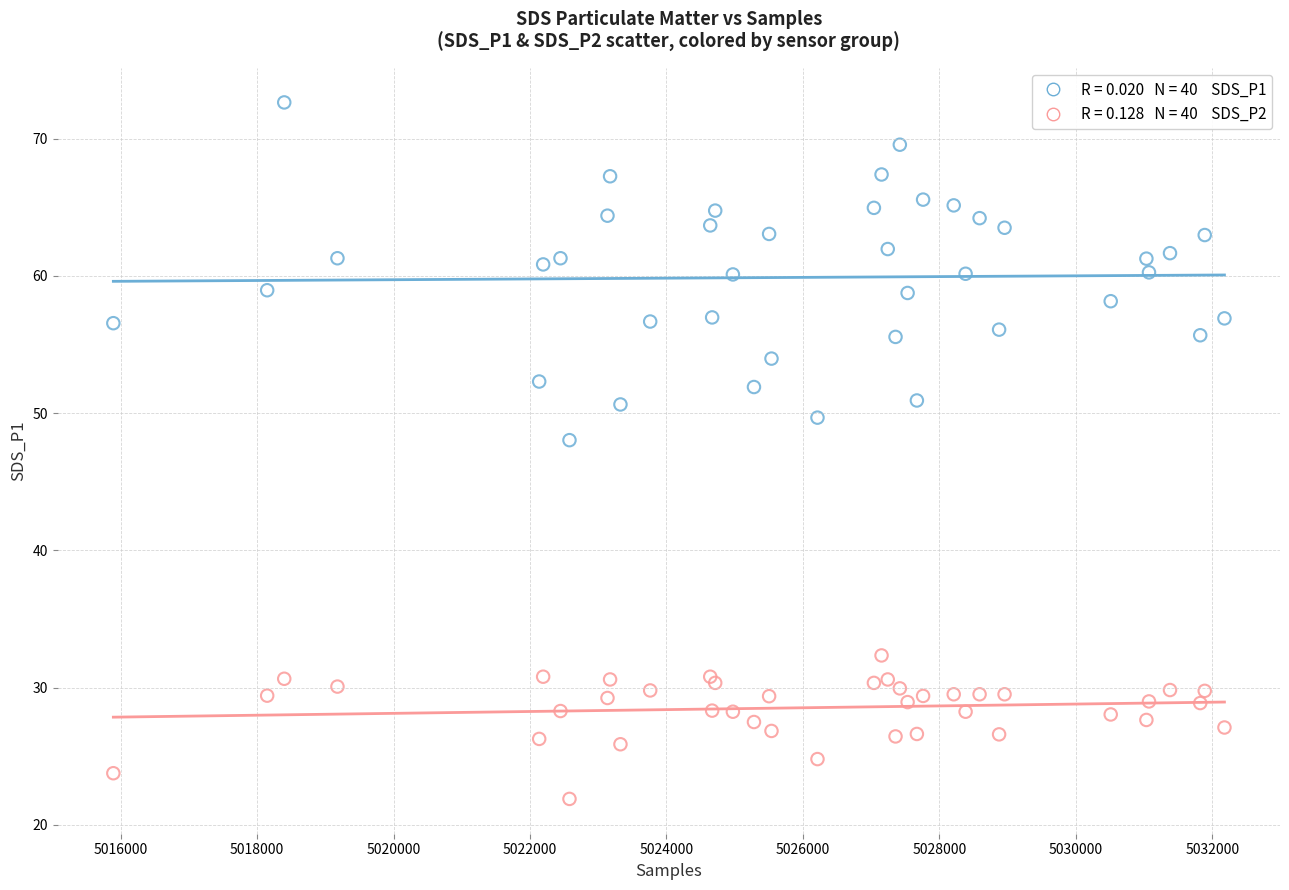

Across all series, what Y value is closest to 47?

48.0